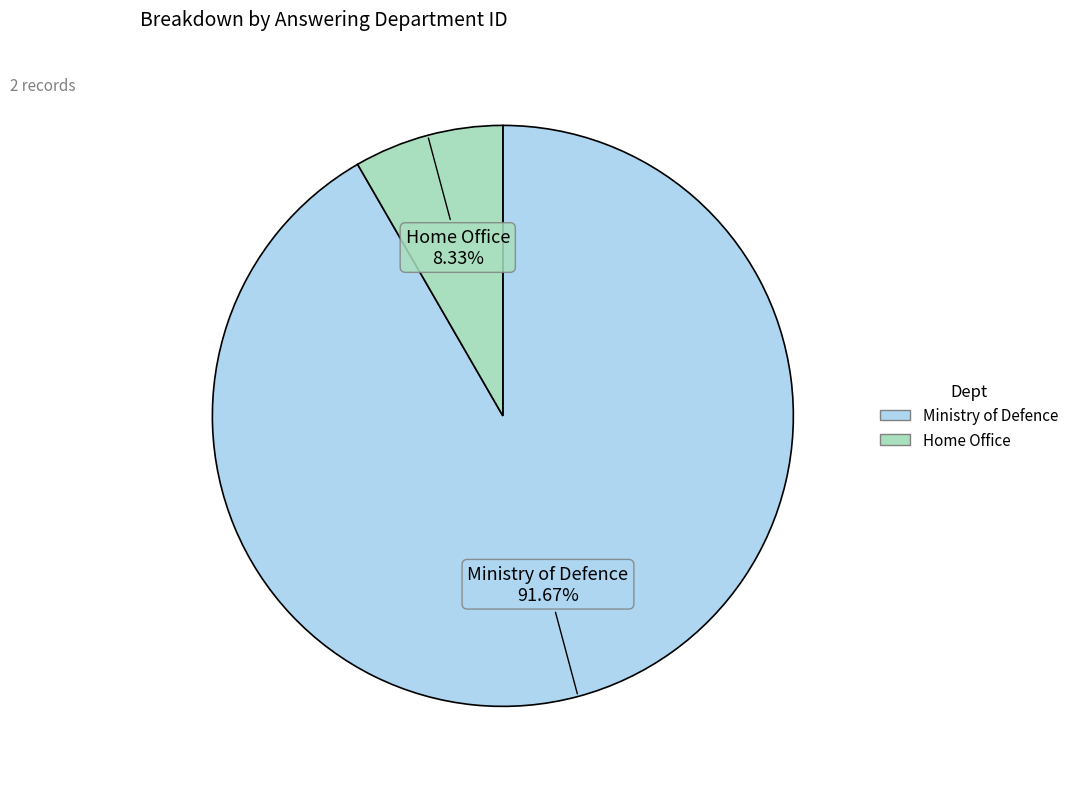

Count the number of slices in the pie.

2